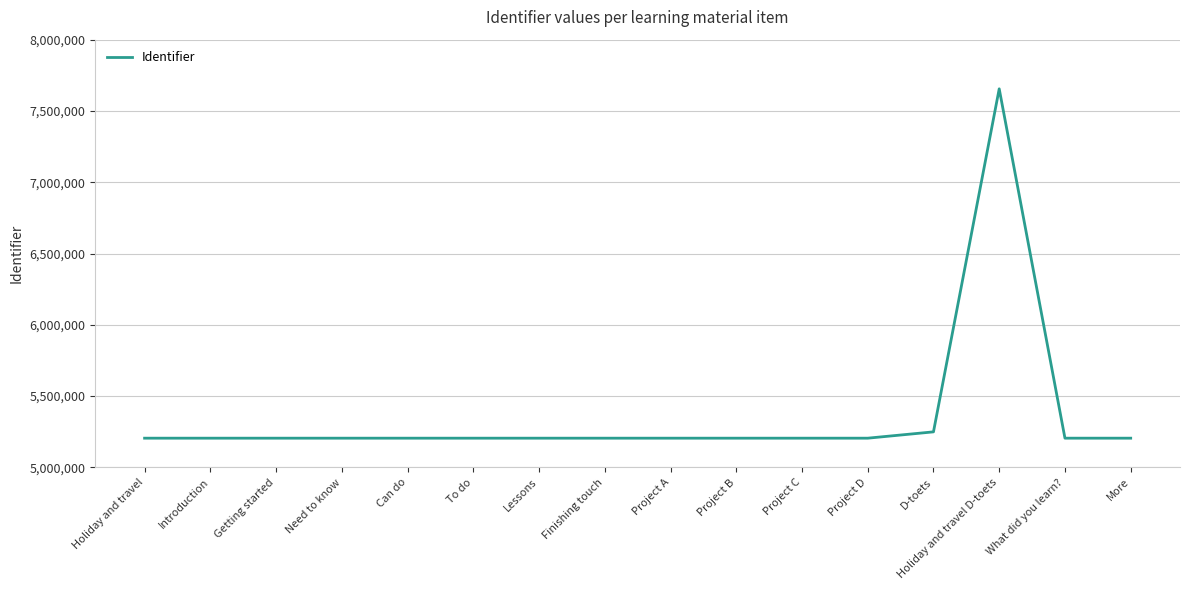

What is the difference between the maximum and minimum values?

2450332